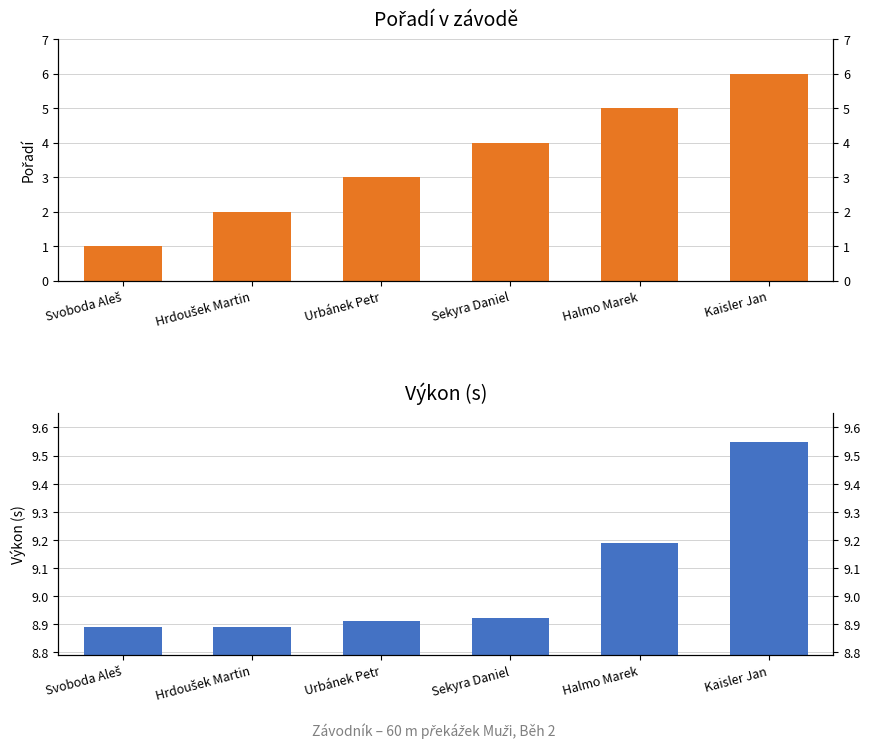

List the series in order of their overall mean, highest first.

Výkon, Pořadí